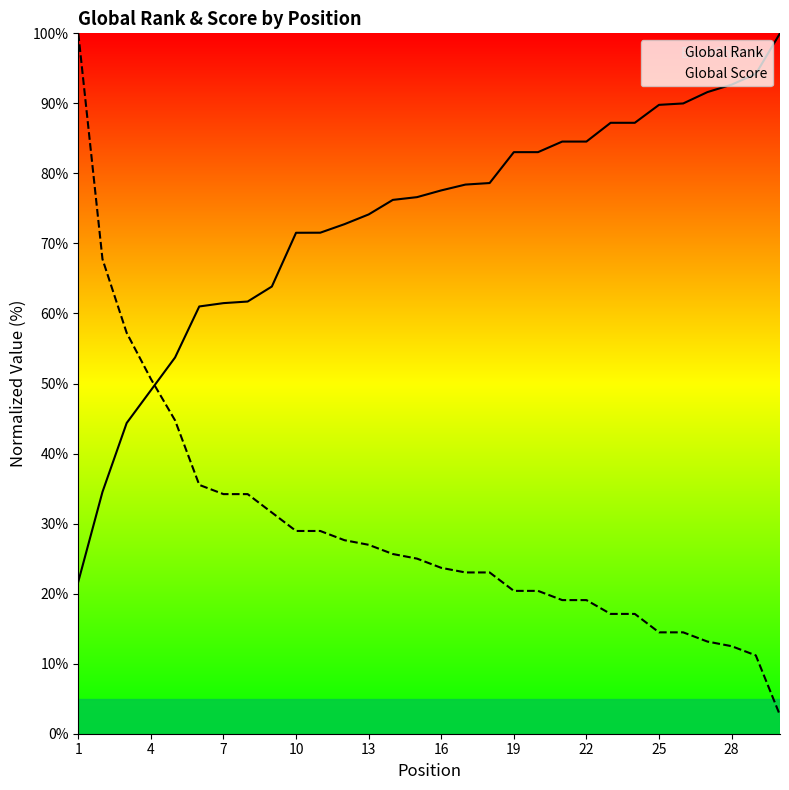

Where is Global Score nearest to the value 51?

4